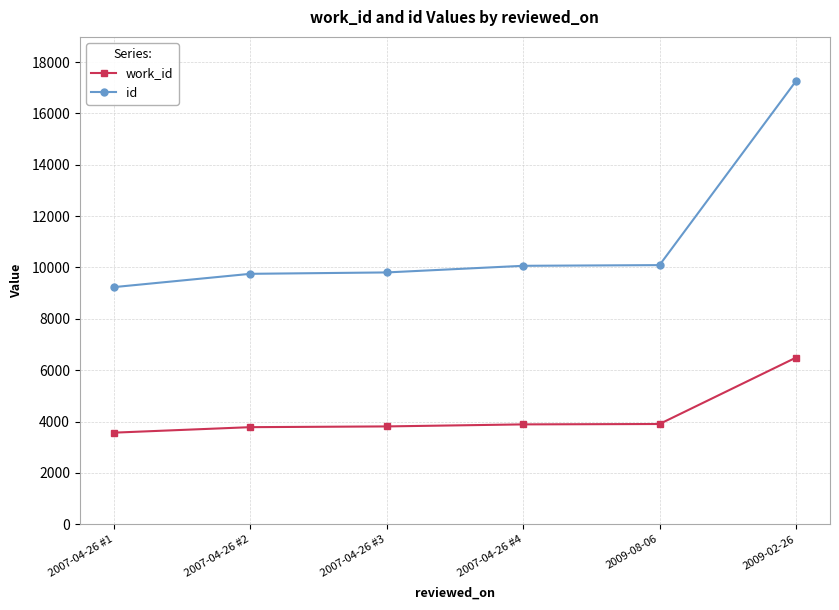

How many values in the id series are below 10064?

3